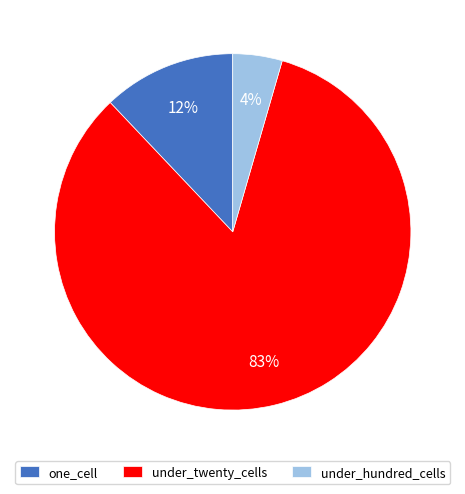

How many slices are in this pie chart?

3